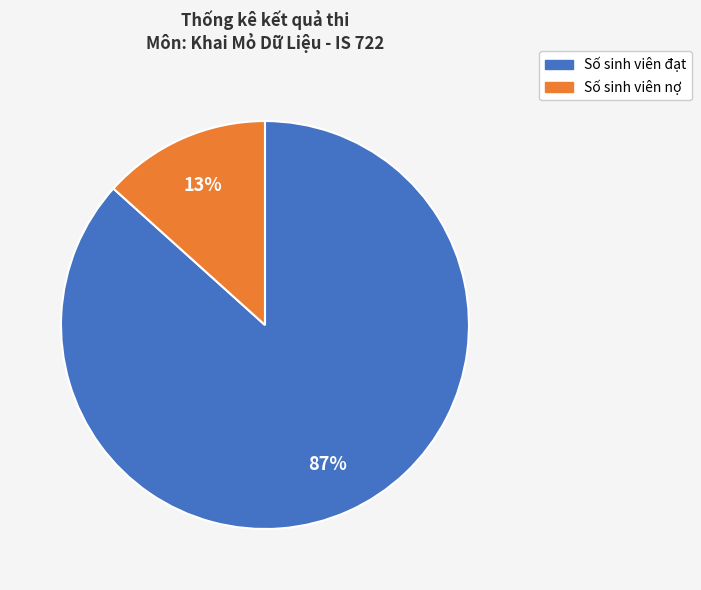

The Số sinh viên đạt slice represents 87% of the pie. True or false?

True